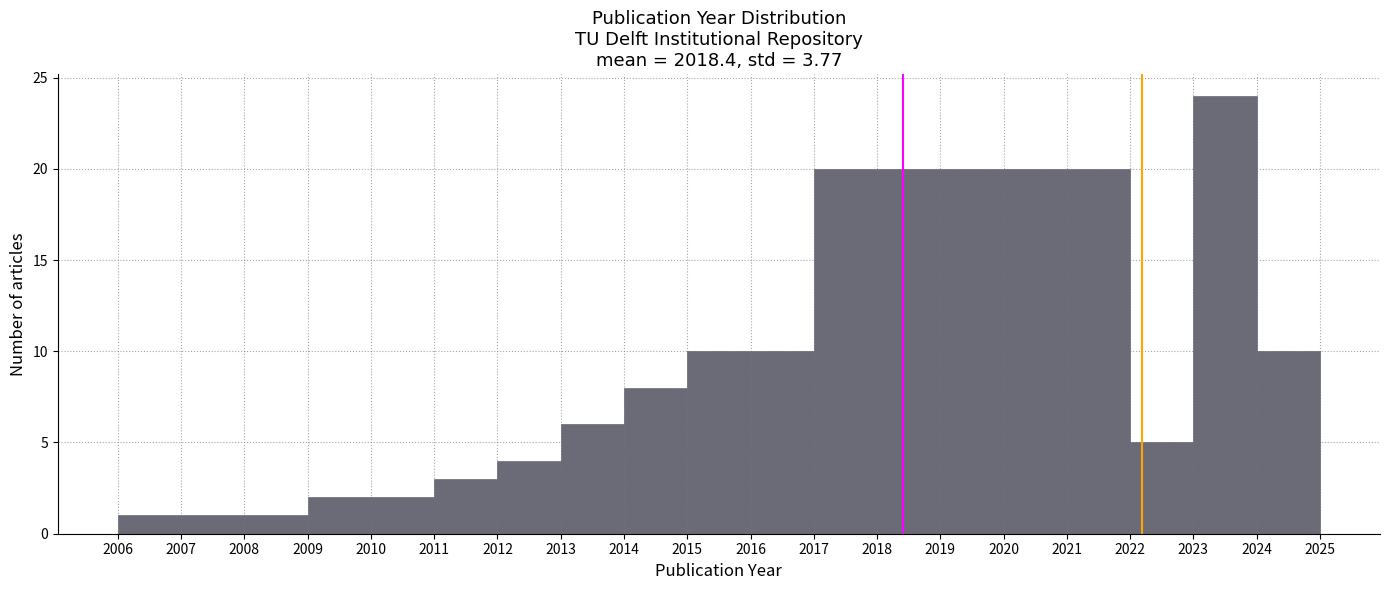

Reading left to right, list every bar in this chart as the range it spans on the x-axis followed by its height. The values are not printed on the chart, so give them approximately, as read against the axis.

2006 to 2007: 1
2007 to 2008: 1
2008 to 2009: 1
2009 to 2010: 2
2010 to 2011: 2
2011 to 2012: 3
2012 to 2013: 4
2013 to 2014: 6
2014 to 2015: 8
2015 to 2016: 10
2016 to 2017: 10
2017 to 2018: 20
2018 to 2019: 20
2019 to 2020: 20
2020 to 2021: 20
2021 to 2022: 20
2022 to 2023: 5
2023 to 2024: 24
2024 to 2025: 10